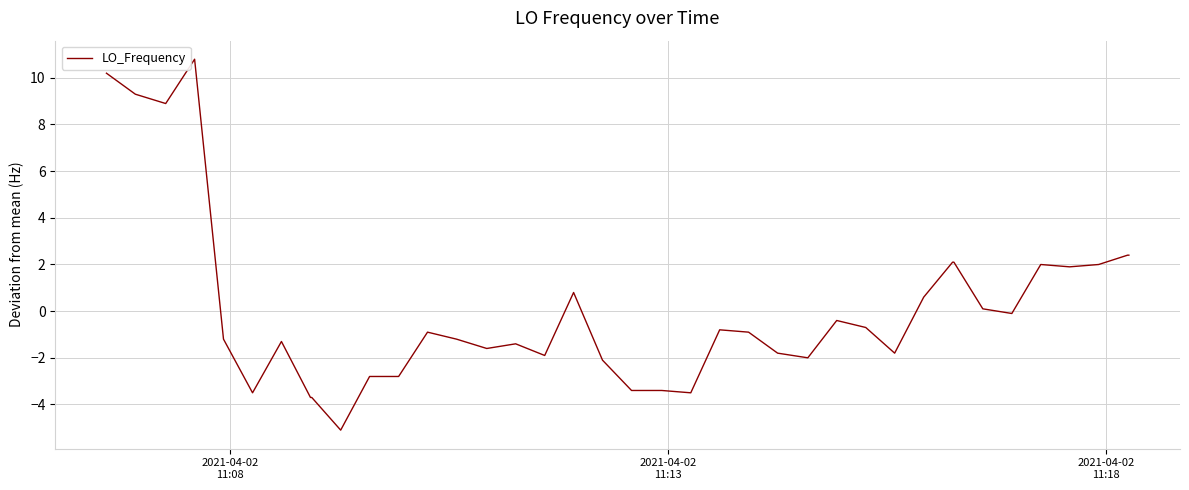

What is the minimum value shown in the chart?

-5.1